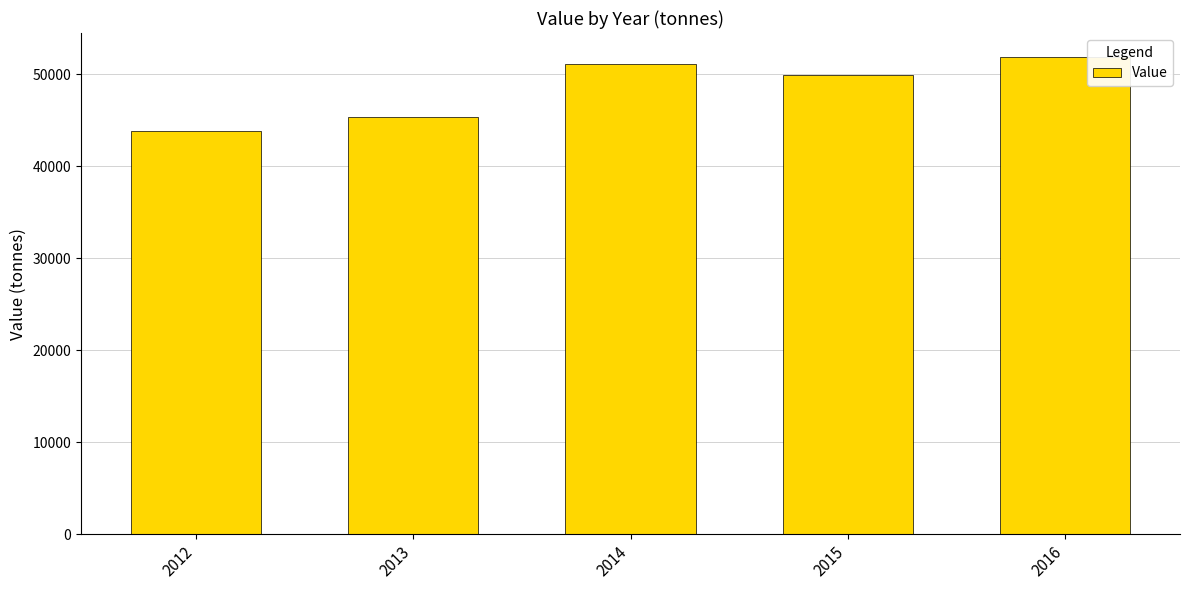

The value at 2014 is 80190. True or false?

False